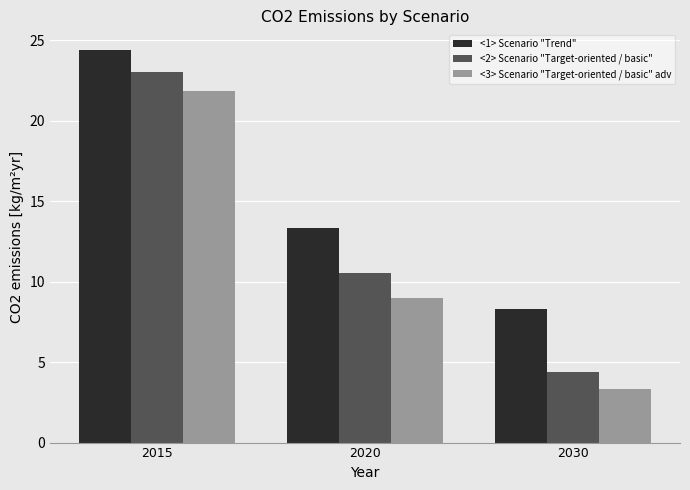

The <1> Scenario "Trend" series shows 13.4 at 2020. True or false?

True